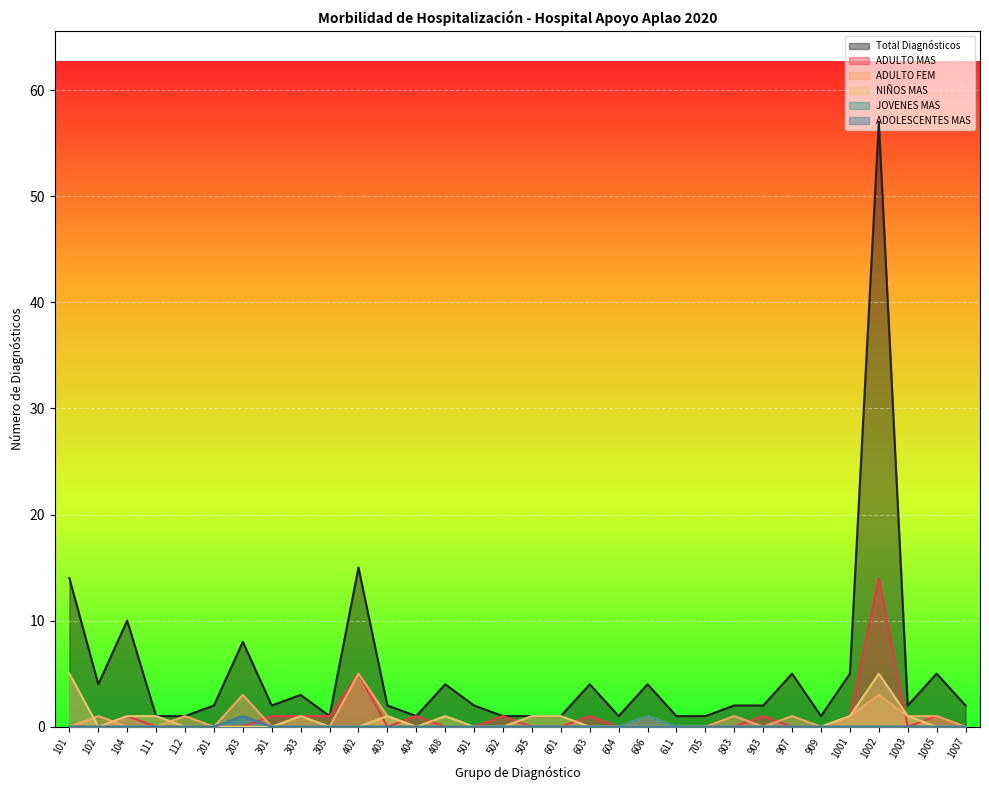

What are all the series names shown in the legend?

Total Diagnósticos, ADULTO MAS, ADULTO FEM, NIÑOS MAS, JOVENES MAS, ADOLESCENTES MAS